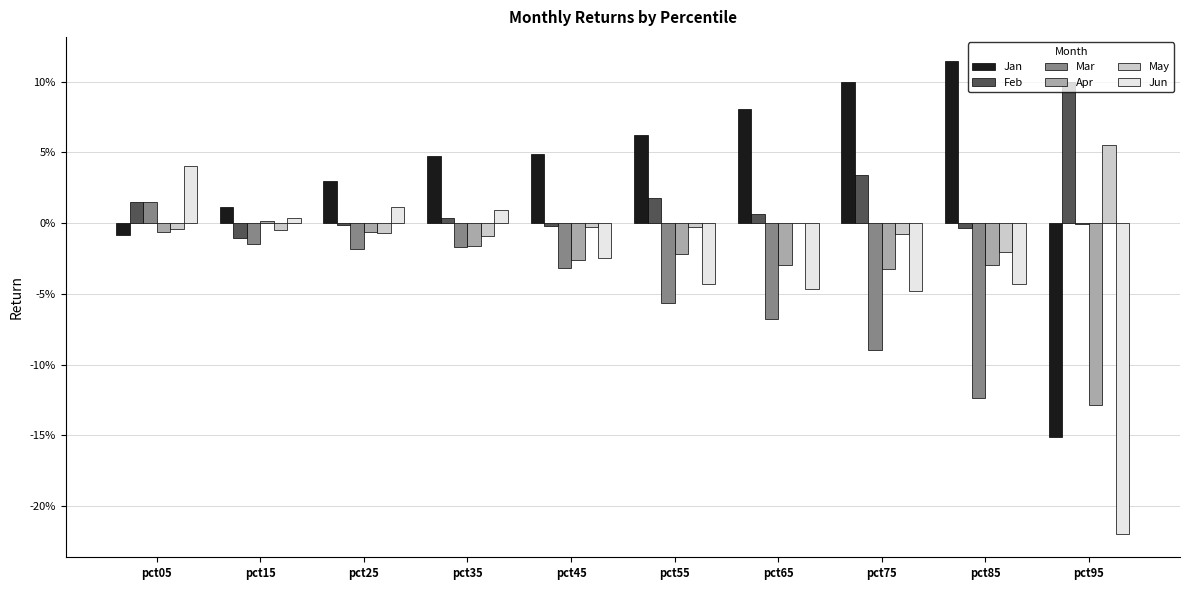

Is the value of Feb at pct85 greater than the value of Mar at pct05?

No